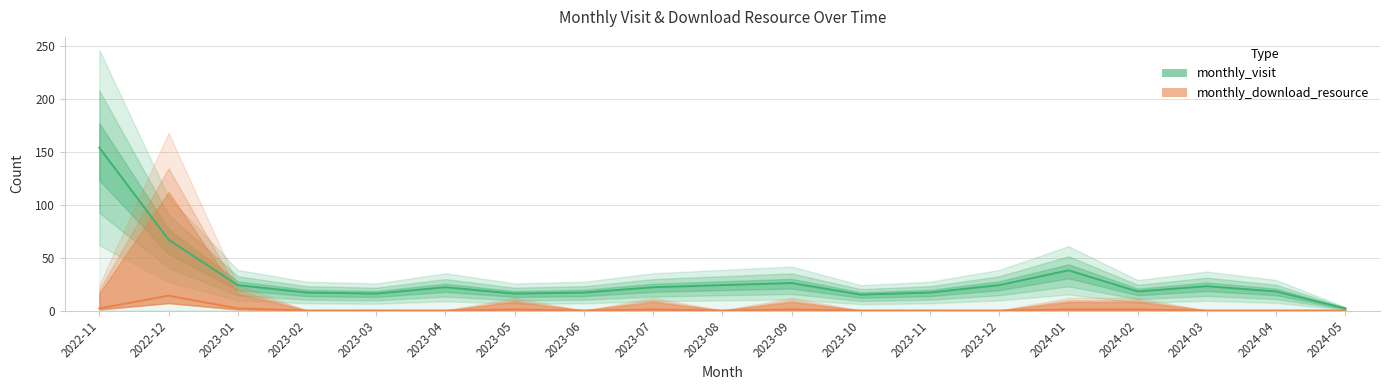

At how many categories does at least one series exceed 23?

7